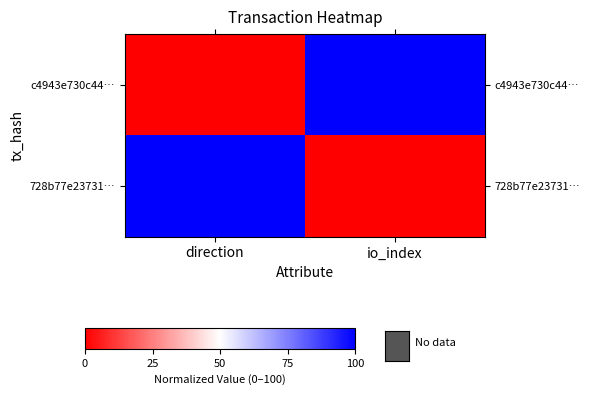

Reading left to right, list all the values displayed in this chart.

c4943e730c44…: direction=0	io_index=100
728b77e23731…: direction=100	io_index=0